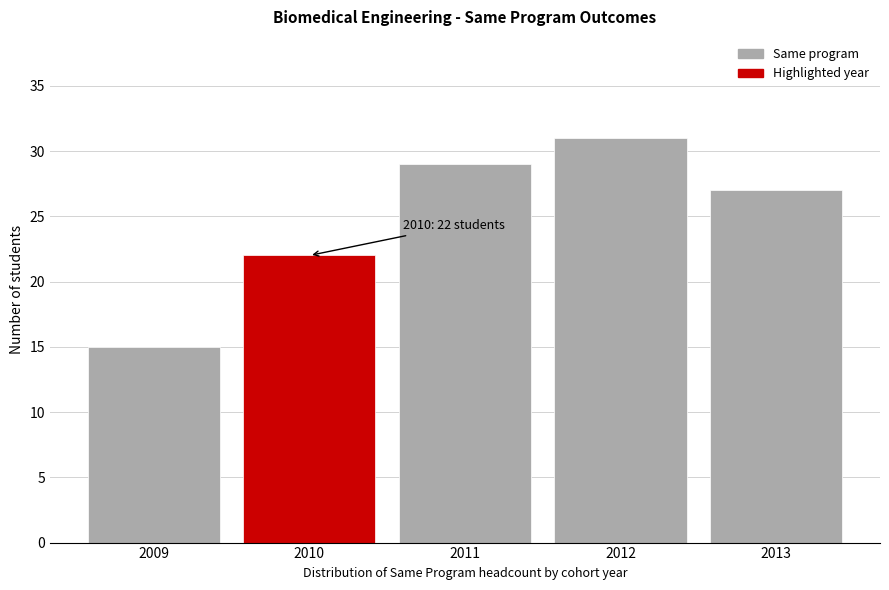

Reading left to right, what are all the values shown in this chart?

2009=15	2010=22	2011=29	2012=31	2013=27